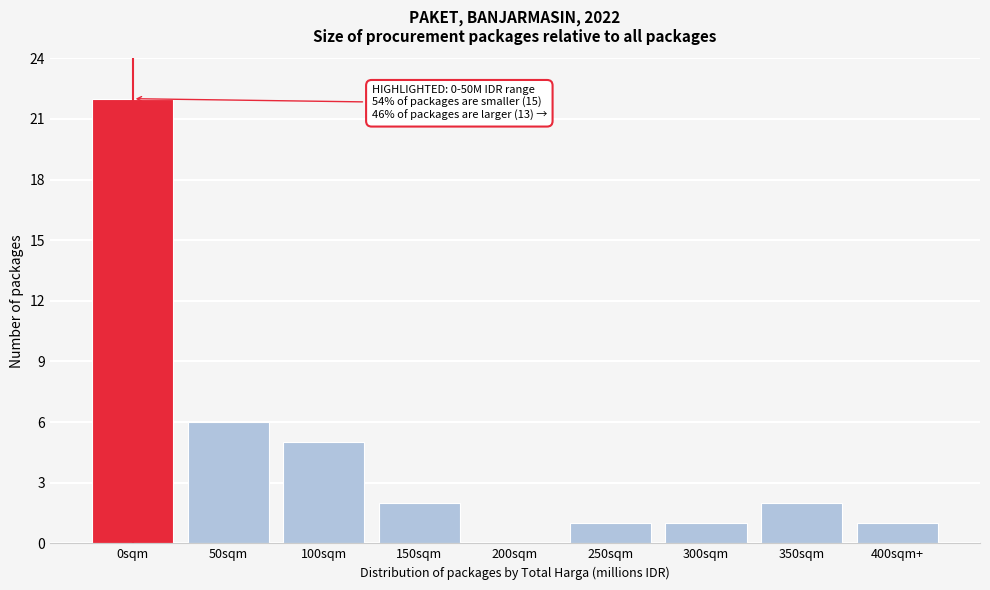

Reading right to left, transcribe all the data shown in this chart.

400sqm+=1	350sqm=2	300sqm=1	250sqm=1	200sqm=0	150sqm=2	100sqm=5	50sqm=6	0sqm=22